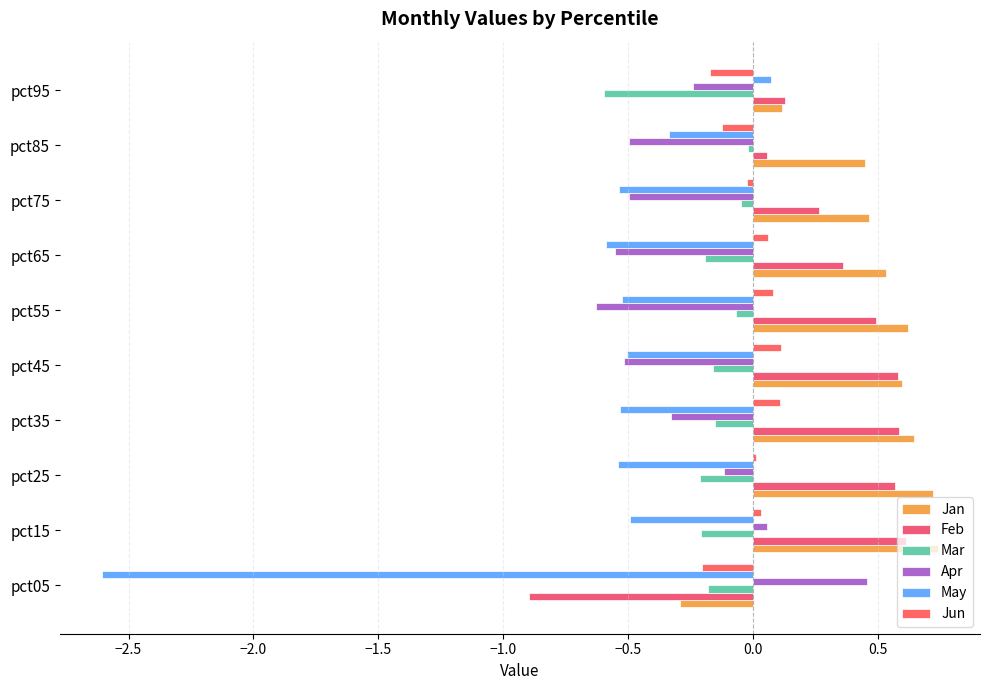

What is the minimum value for May?

-2.6